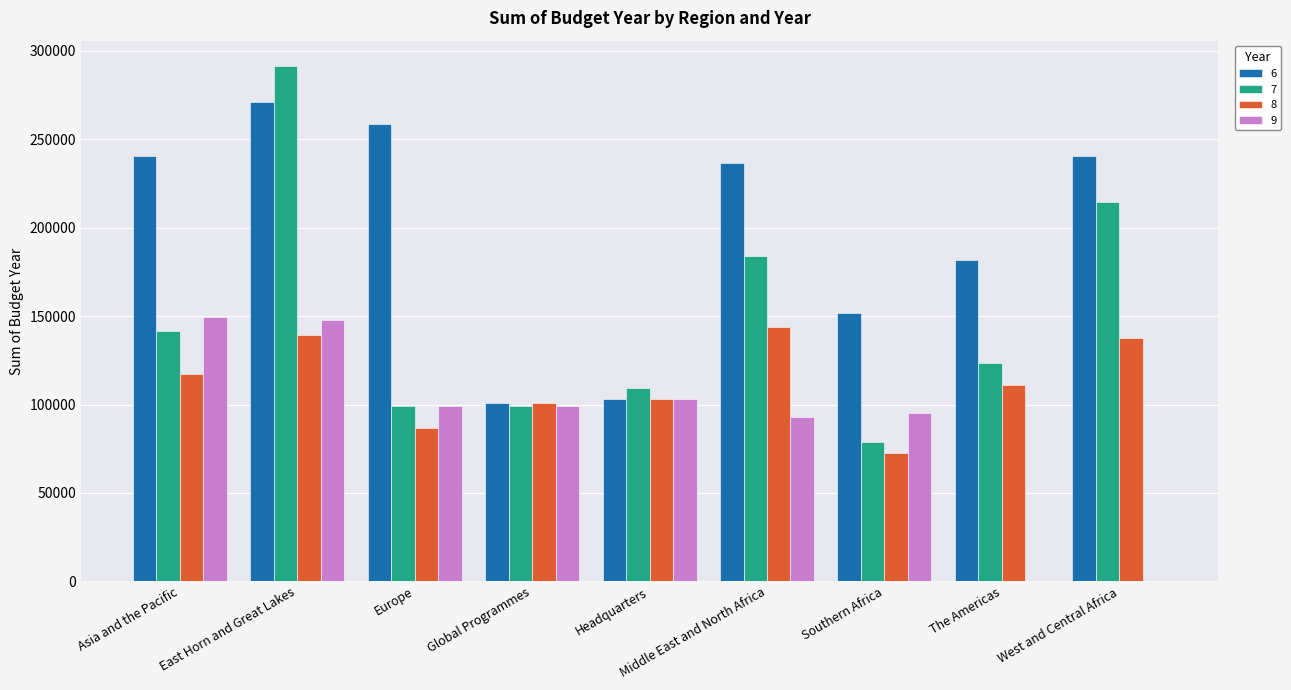

At which category does the chart reach its peak across all series?

East Horn and Great Lakes